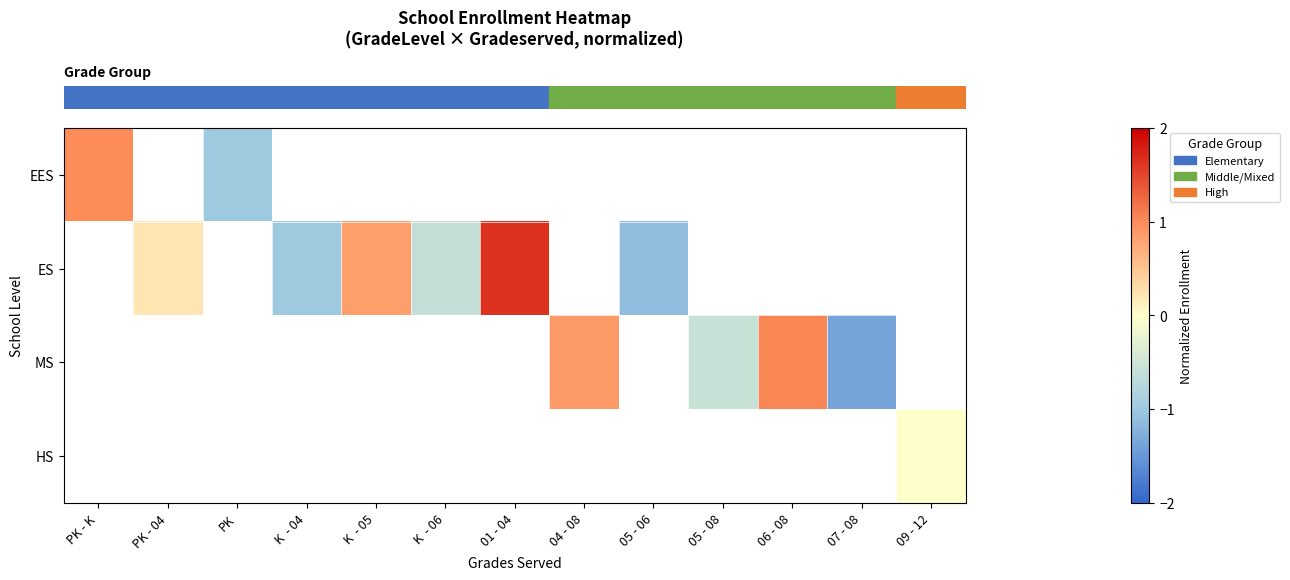

Which has a higher value, PK or 05 - 06?

05 - 06